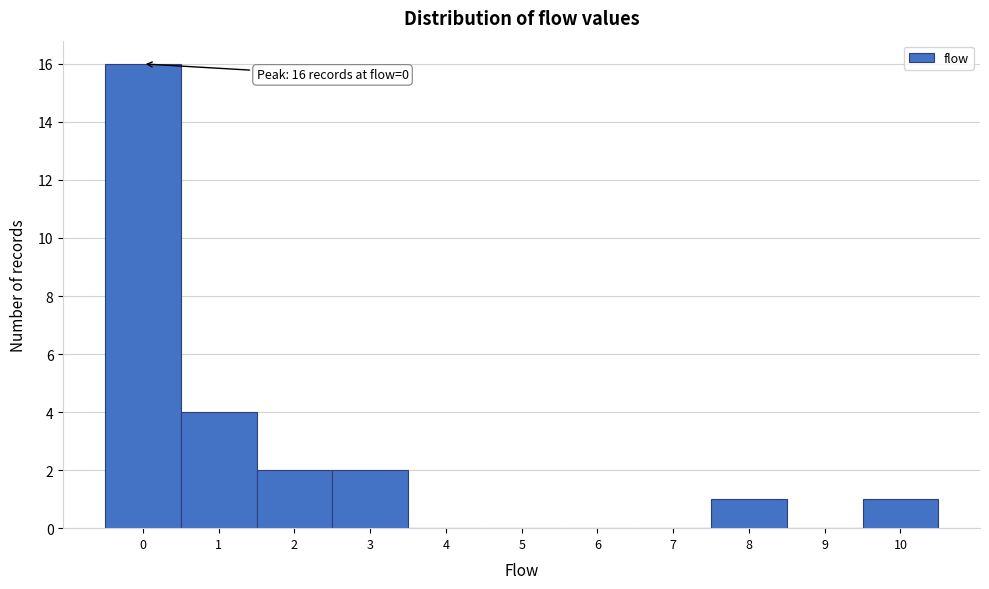

Over which range of the x-axis is the bar tallest?

-0.5 to 0.5